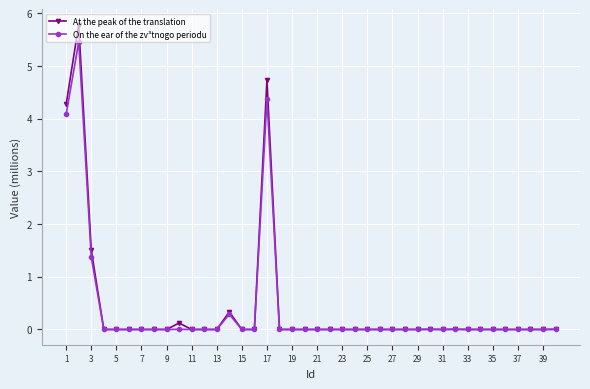

Which series has the widest spread of values?

At the peak of the translation